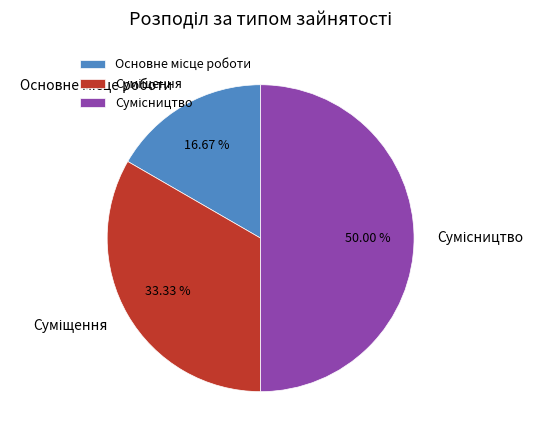

Which category has the smallest portion of the pie?

Основне місце роботи